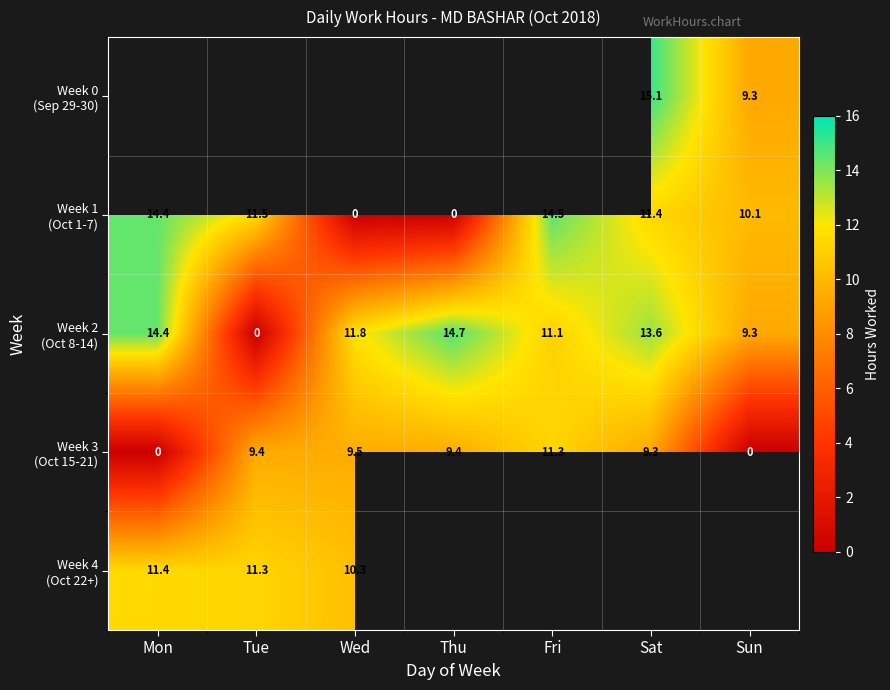

How many values in the Week 2 (Oct 8-14) series are below 11?

2